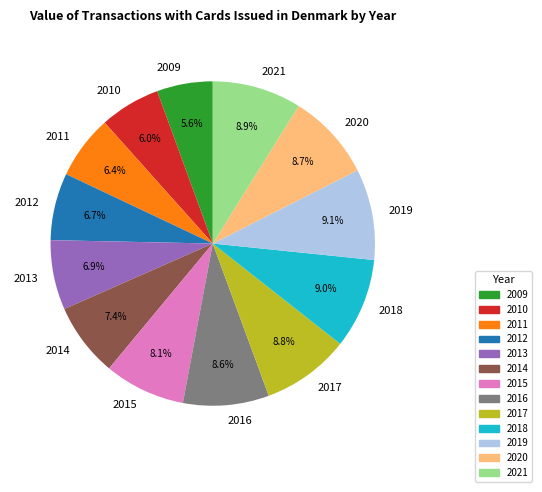

Between 2013 and 2009, which is larger?

2013